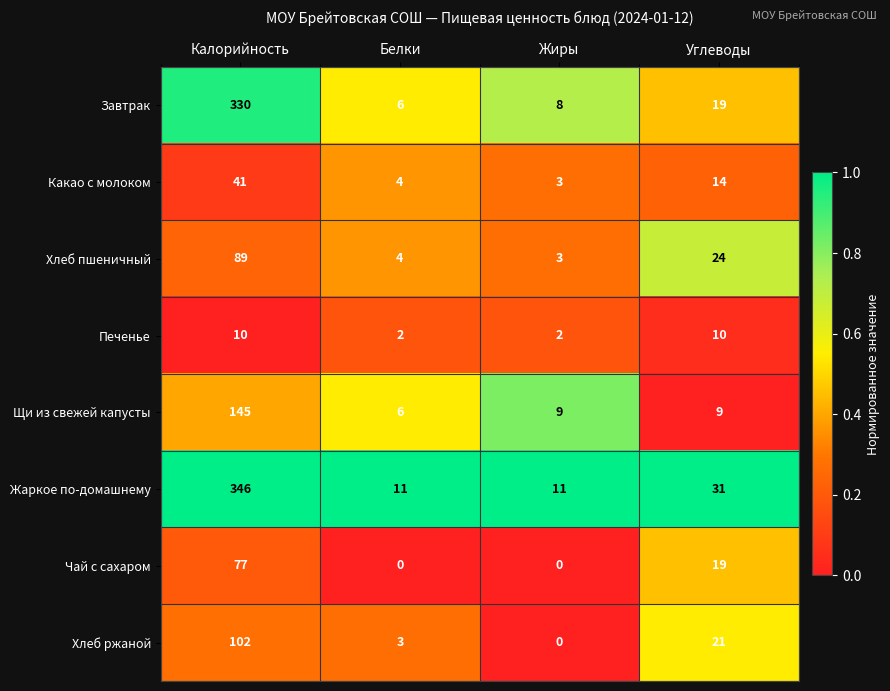

What is the maximum value shown in the chart?

346